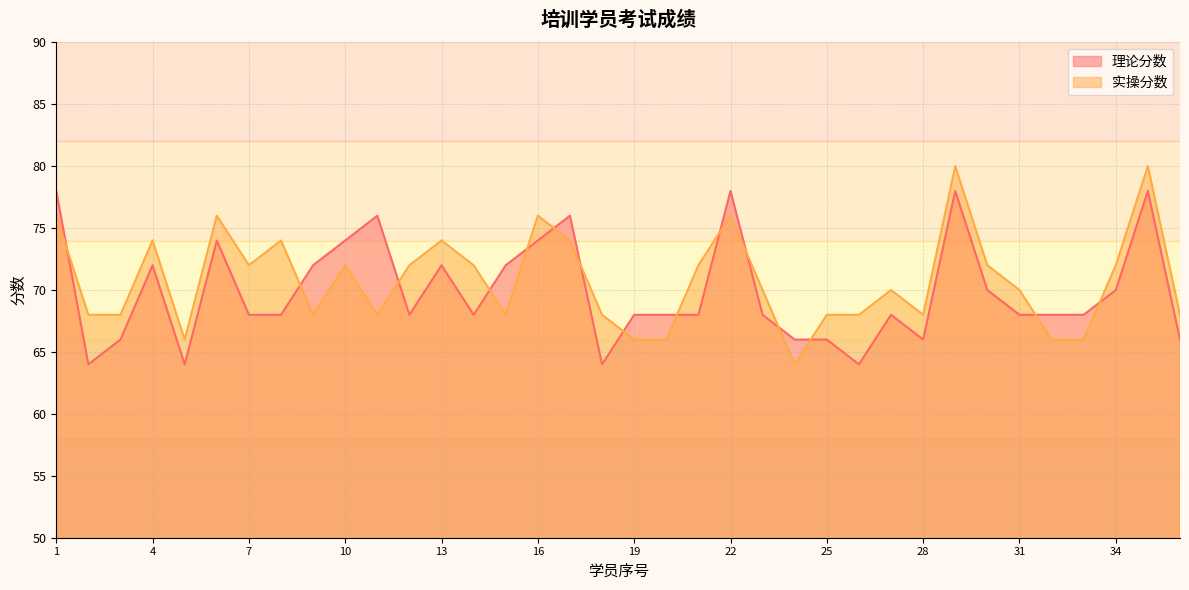

Which category has the highest value across all series?

29